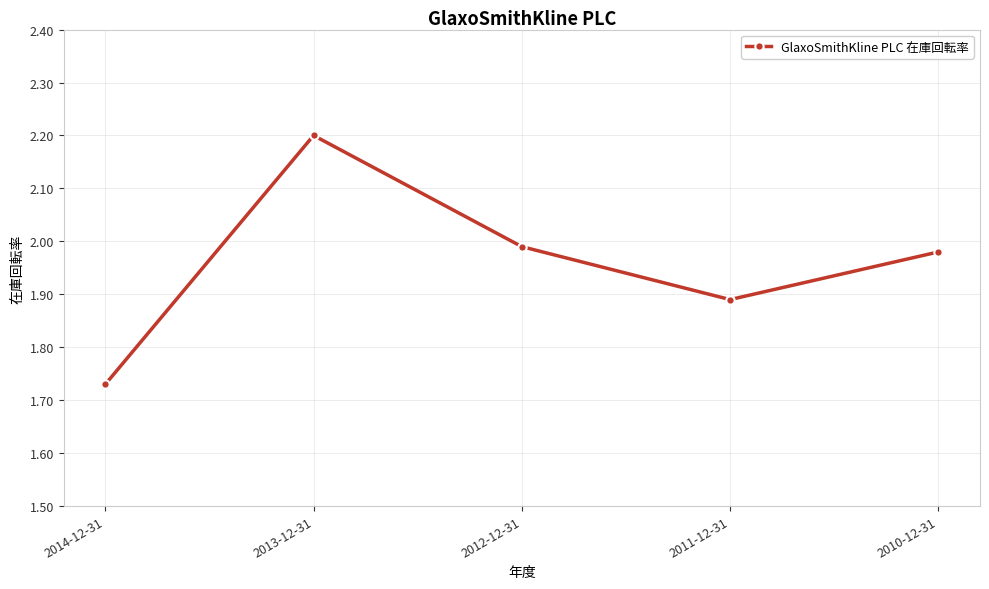

How many series are shown in this chart?

1